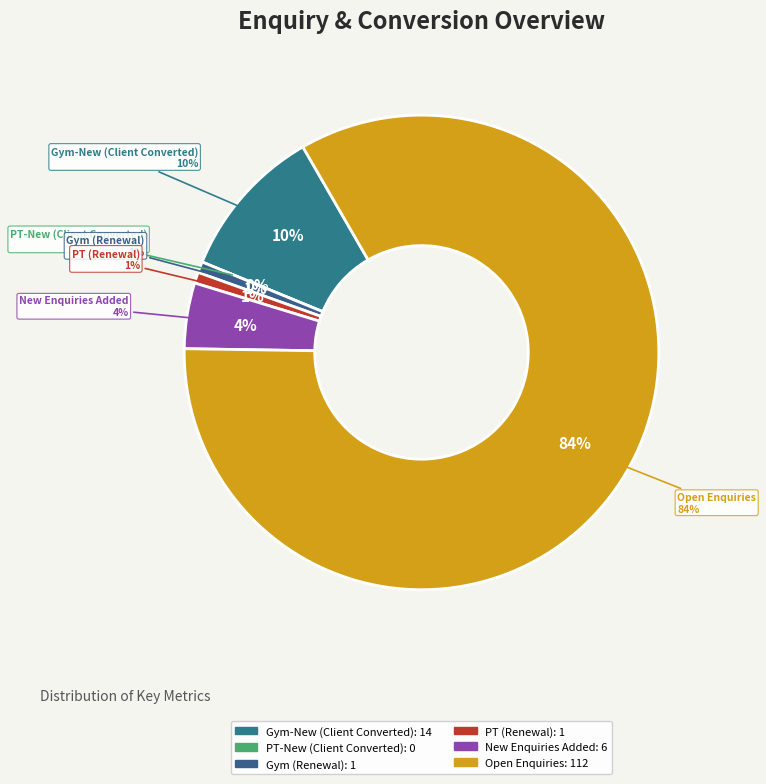

To the nearest percent, what percentage of the pie is Open Enquiries?

84%